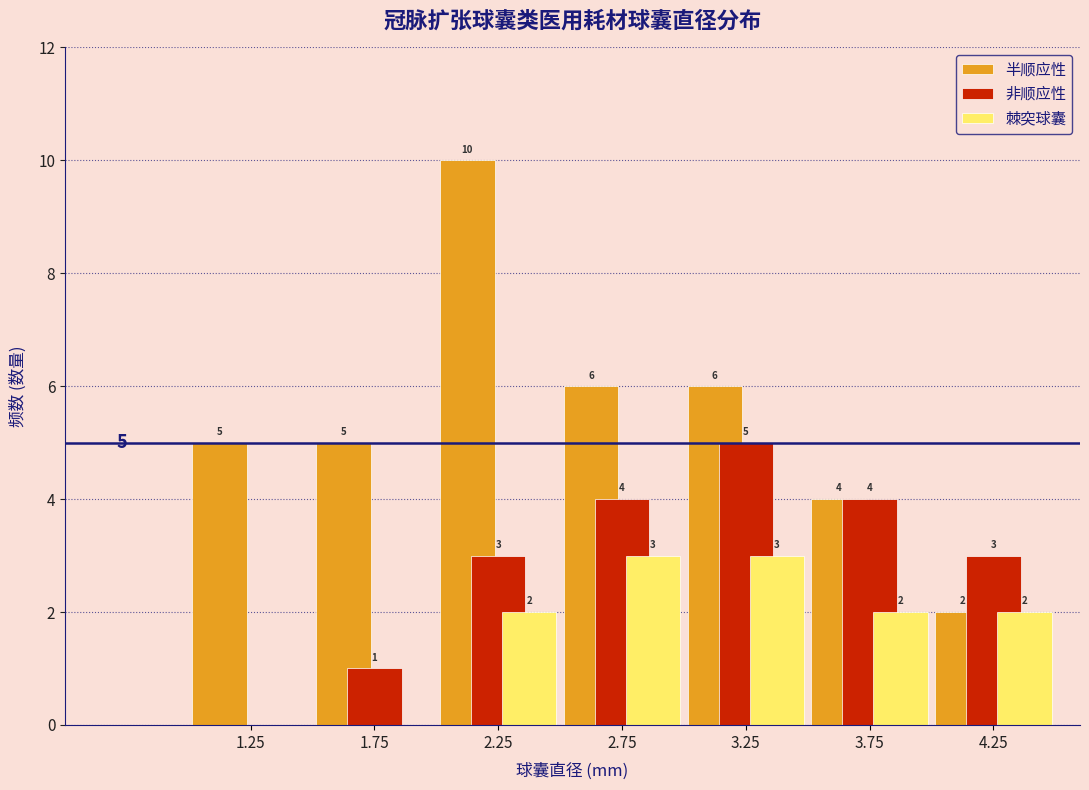

Reading left to right, list all the values displayed in this chart.

半顺应性: 1.25=5	1.75=5	2.25=10	2.75=6	3.25=6	3.75=4	4.25=2
非顺应性: 1.25=0	1.75=1	2.25=3	2.75=4	3.25=5	3.75=4	4.25=3
棘突球囊: 1.25=0	1.75=0	2.25=2	2.75=3	3.25=3	3.75=2	4.25=2